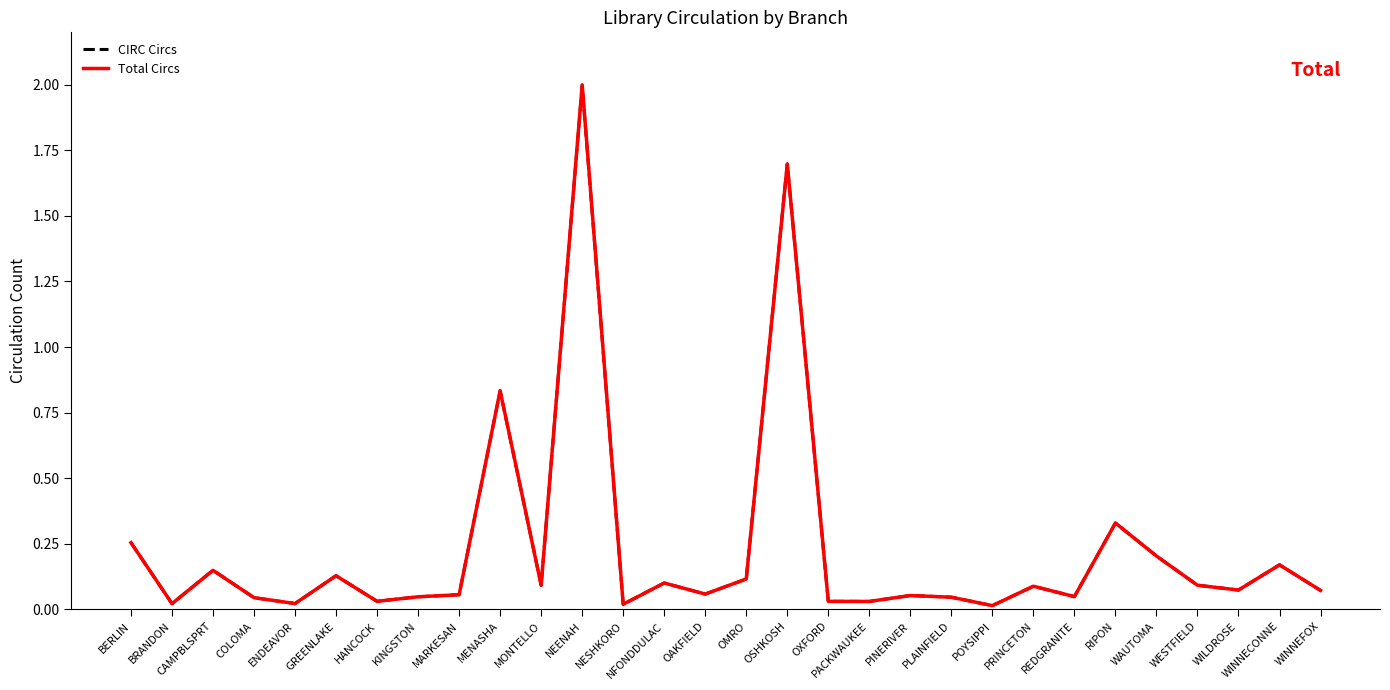

How many lines are shown in the chart?

2